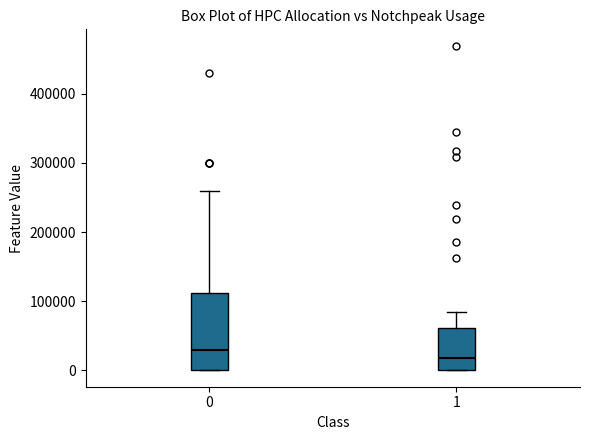

Reading left to right, transcribe this box plot: for each box, give where its median line is, the range the box spans, and where its two whiskers end, as read against the y-axis. The values are not printed on the chart, so give them approximately, as read against the axis.

0: median 30000, box 0 to 110000, whiskers 0 to 260000
1: median 20000, box 0 to 60000, whiskers 0 to 80000